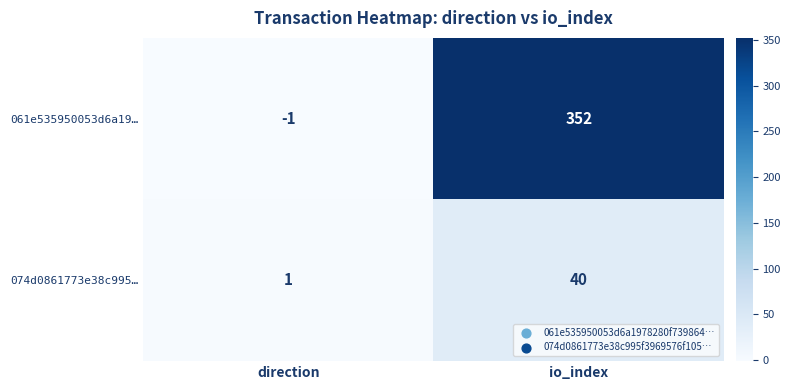

Reading right to left, list all the values displayed in this chart.

061e535950053d6a19…: io_index=352	direction=-1
074d0861773e38c995…: io_index=40	direction=1